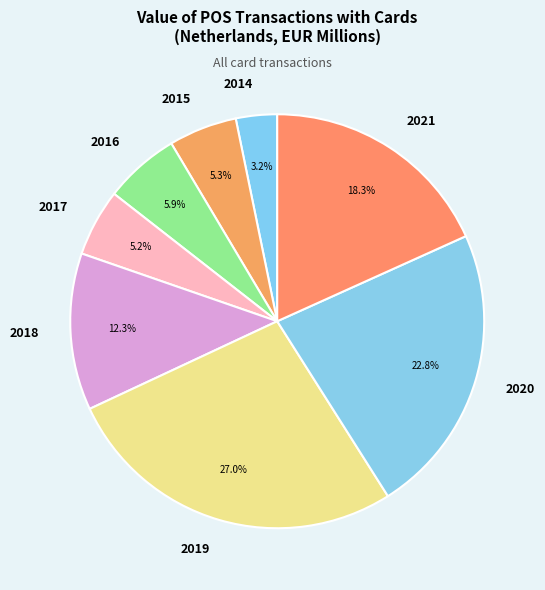

Which slice is the smallest?

2014